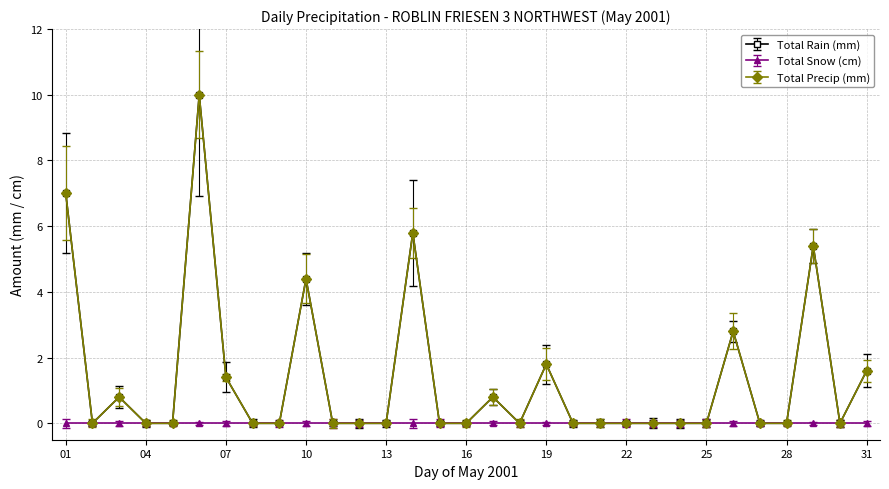

At which category is the sum across all series the highest?

06